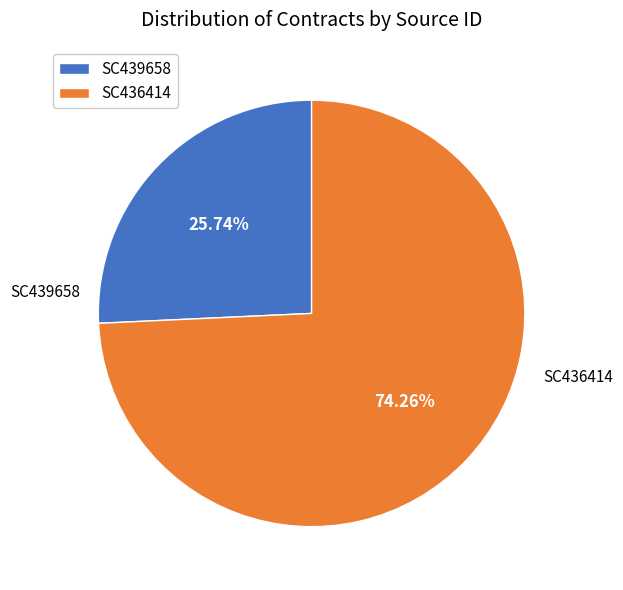

What is the smallest slice in the pie chart?

SC439658